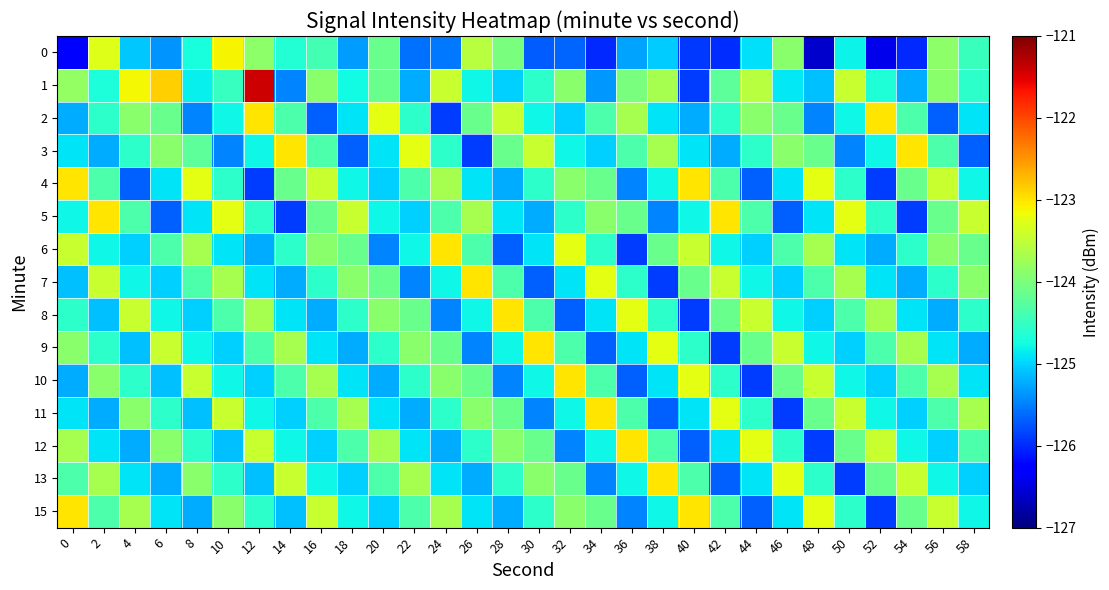

At how many categories does at least one series exceed -126?

30